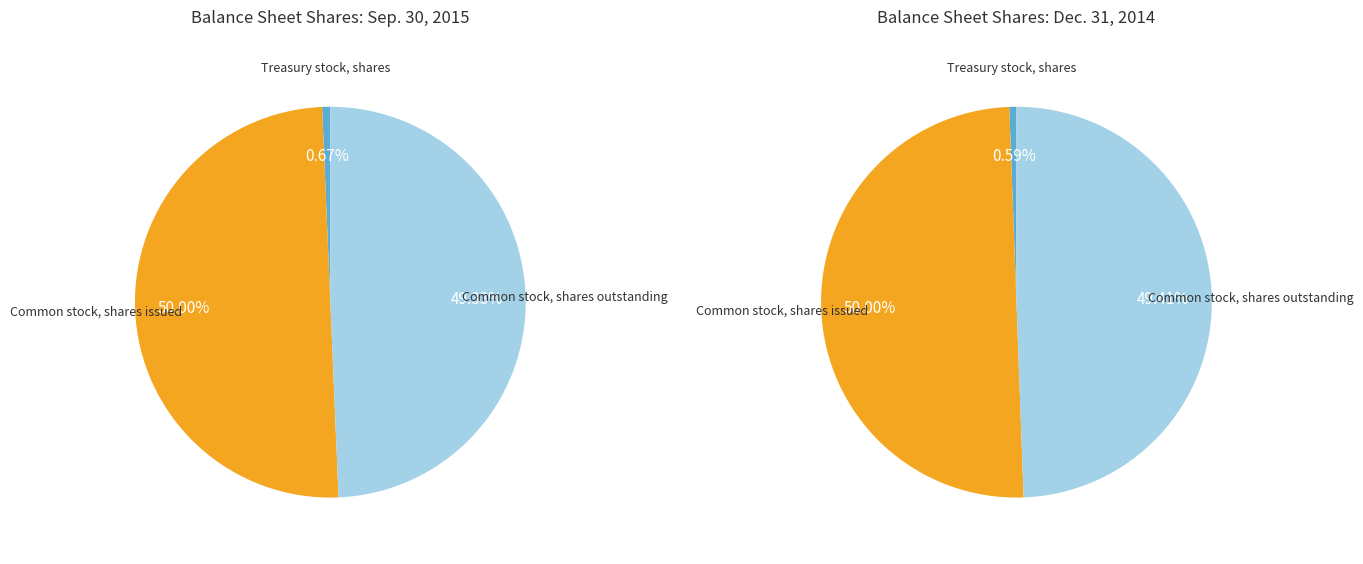

Rank the categories by value from lowest to highest.

Treasury stock, shares, Common stock, shares outstanding, Common stock, shares issued